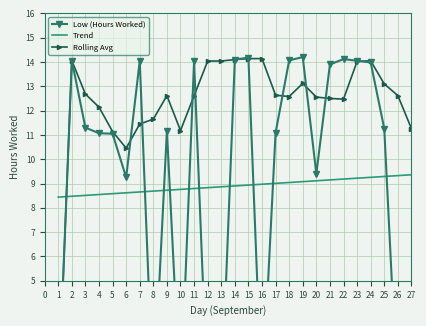

Is it true that Trend equals 12.5 at 15?

False